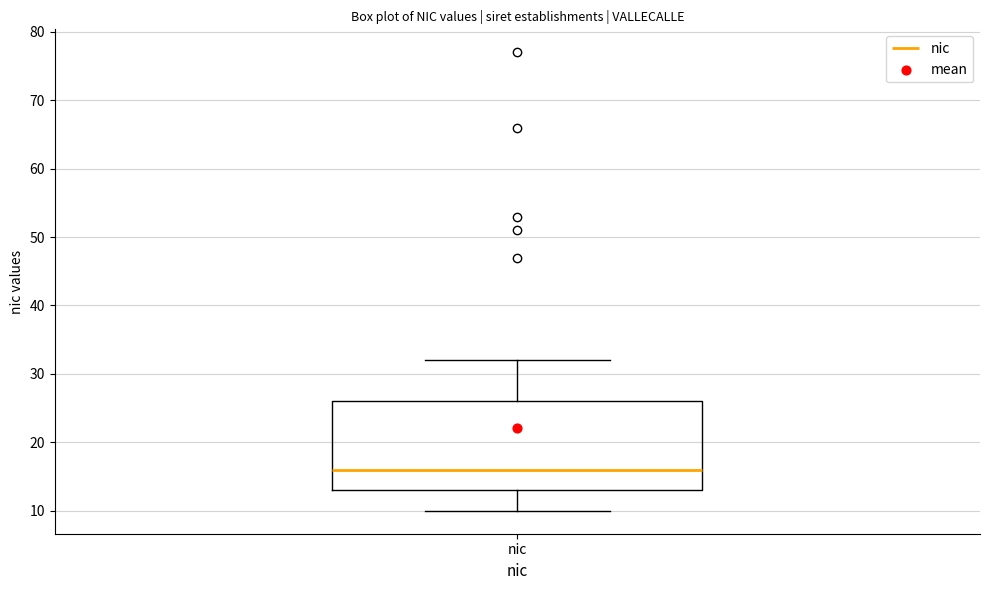

Transcribe this box plot: give where the median line is, the range the box spans, and where the two whiskers end, as read against the y-axis. The values are not printed on the chart, so give them approximately, as read against the axis.

median 16, box 13 to 26, whiskers 10 to 32